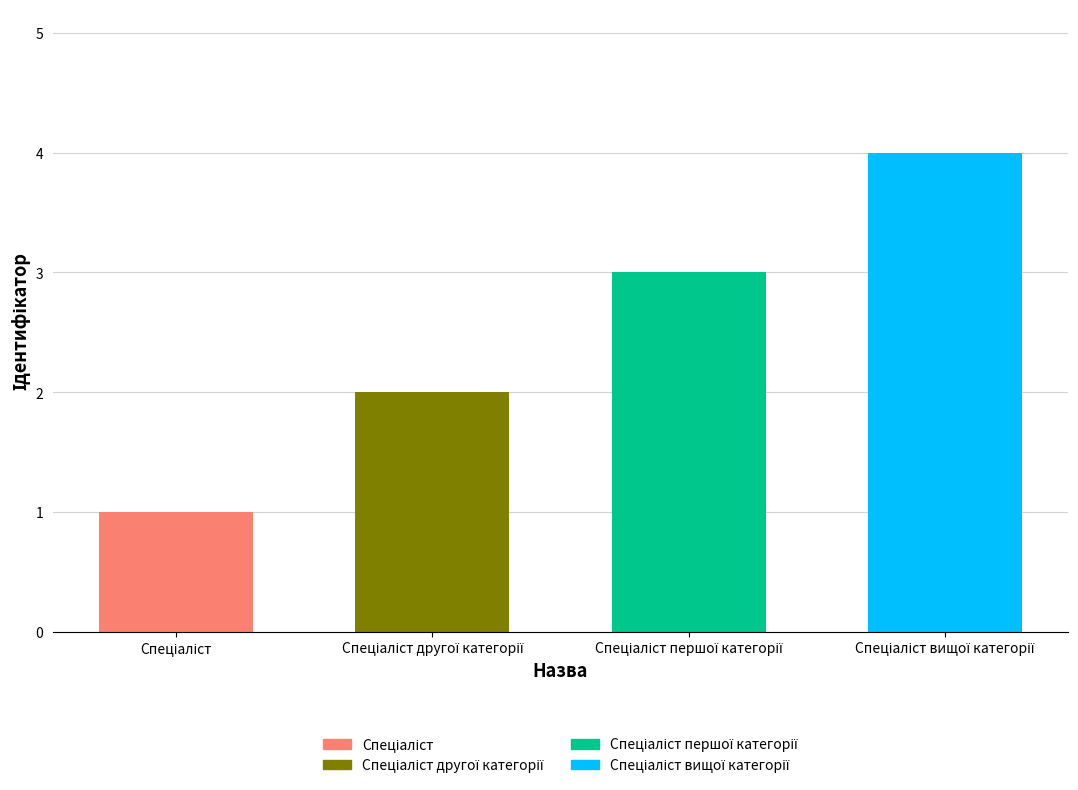

What is the maximum value shown in the chart?

4